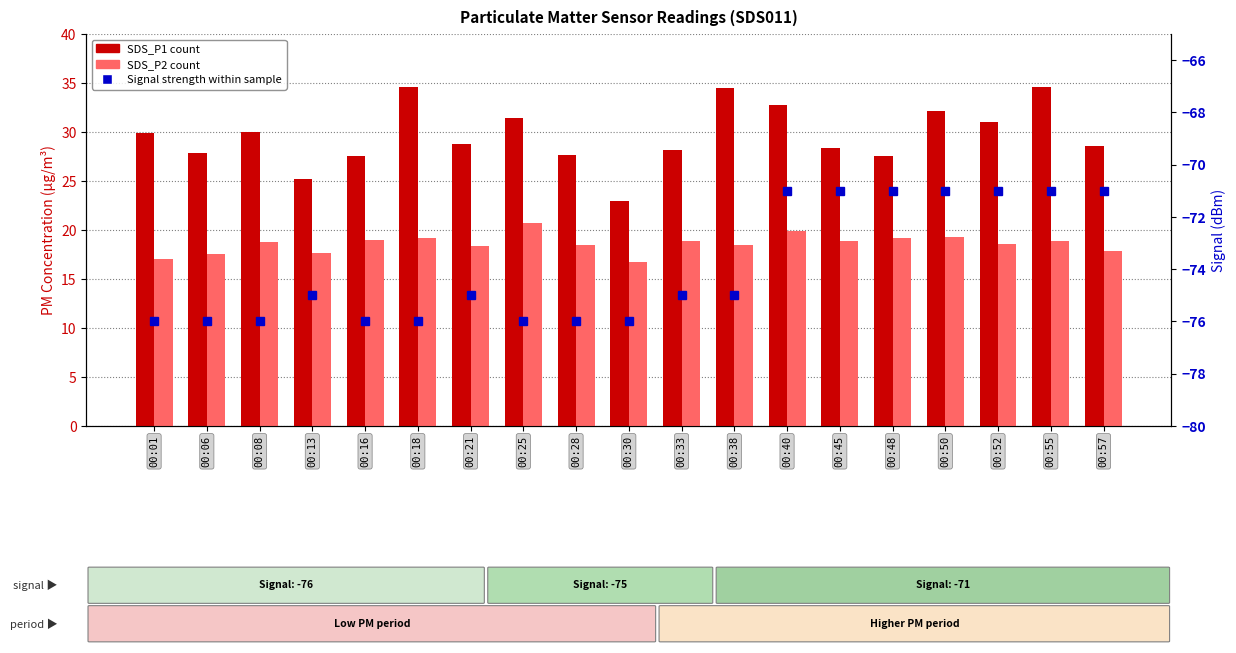

Reading right to left, what are all the values shown in this chart?

SDS_P1: 00:57=28.6	00:55=34.6	00:52=31.0	00:50=32.2	00:48=27.5	00:45=28.4	00:40=32.8	00:38=34.5	00:33=28.1	00:30=22.9	00:28=27.7	00:25=31.4	00:21=28.8	00:18=34.5	00:16=27.6	00:13=25.2	00:08=30.0	00:06=27.8	00:01=29.9
SDS_P2: 00:57=17.9	00:55=18.9	00:52=18.6	00:50=19.3	00:48=19.2	00:45=18.9	00:40=19.9	00:38=18.5	00:33=18.9	00:30=16.7	00:28=18.5	00:25=20.7	00:21=18.4	00:18=19.2	00:16=18.9	00:13=17.6	00:08=18.7	00:06=17.6	00:01=17.0
Signal (dBm): 00:57=-71.0	00:55=-71.0	00:52=-71.0	00:50=-71.0	00:48=-71.0	00:45=-71.0	00:40=-71.0	00:38=-75.0	00:33=-75.0	00:30=-76.0	00:28=-76.0	00:25=-76.0	00:21=-75.0	00:18=-76.0	00:16=-76.0	00:13=-75.0	00:08=-76.0	00:06=-76.0	00:01=-76.0